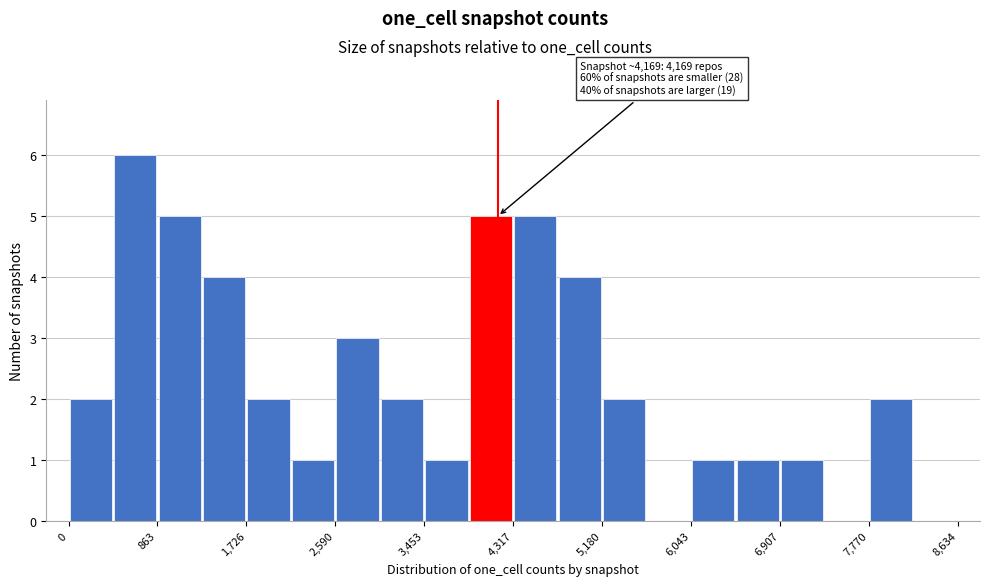

Which range on the x-axis has the tallest bar?

400 to 900